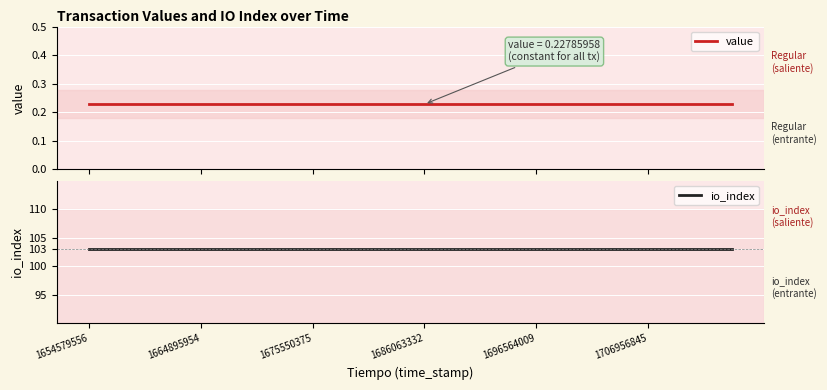

True or false: io_index and value cross at least once.

False